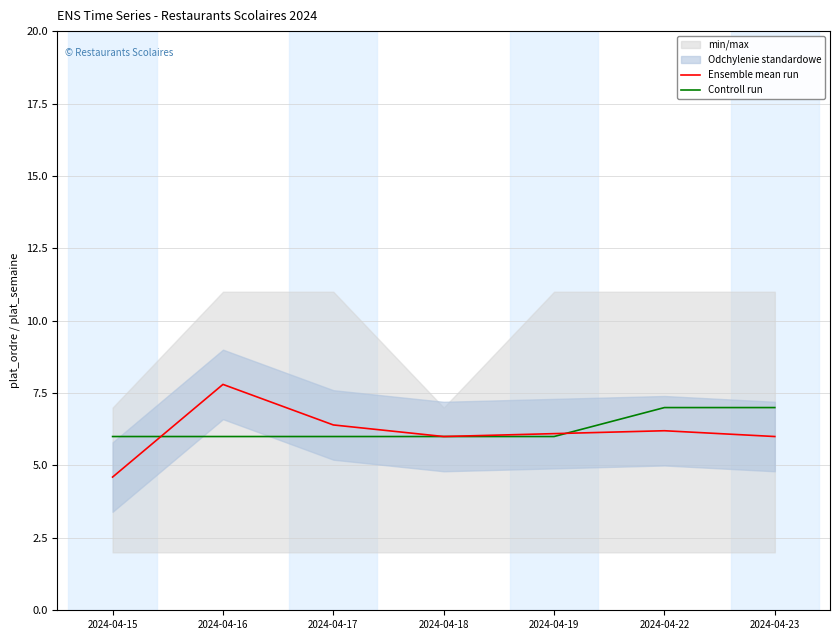

True or false: Ensemble mean run has a value of 4.6 at 2024-04-15.

True